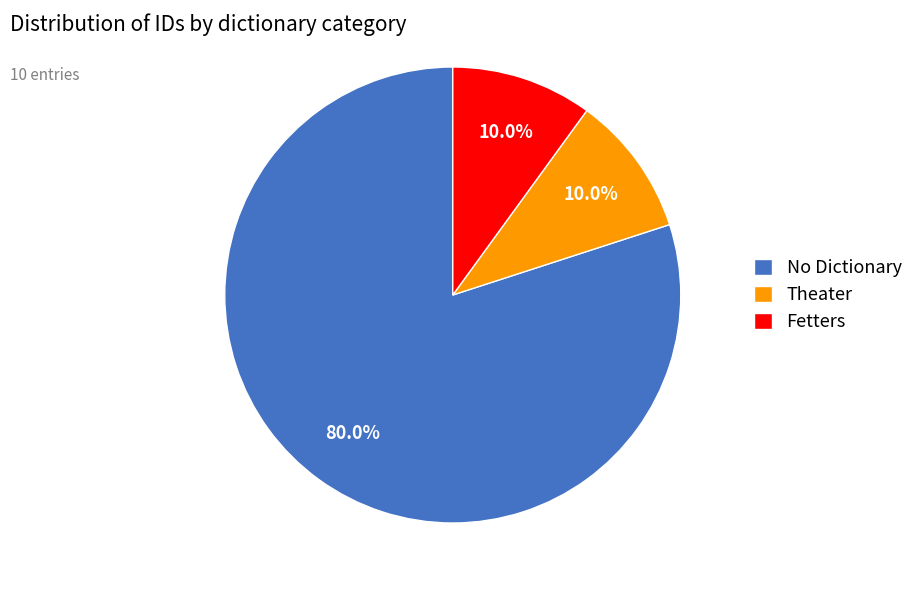

What is the total percentage of No Dictionary and Fetters?

90.0%